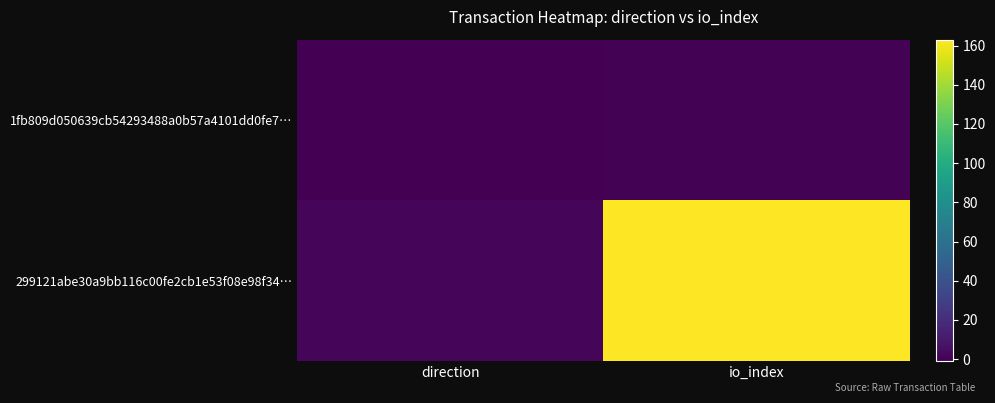

Which has a higher value, io_index or direction?

io_index